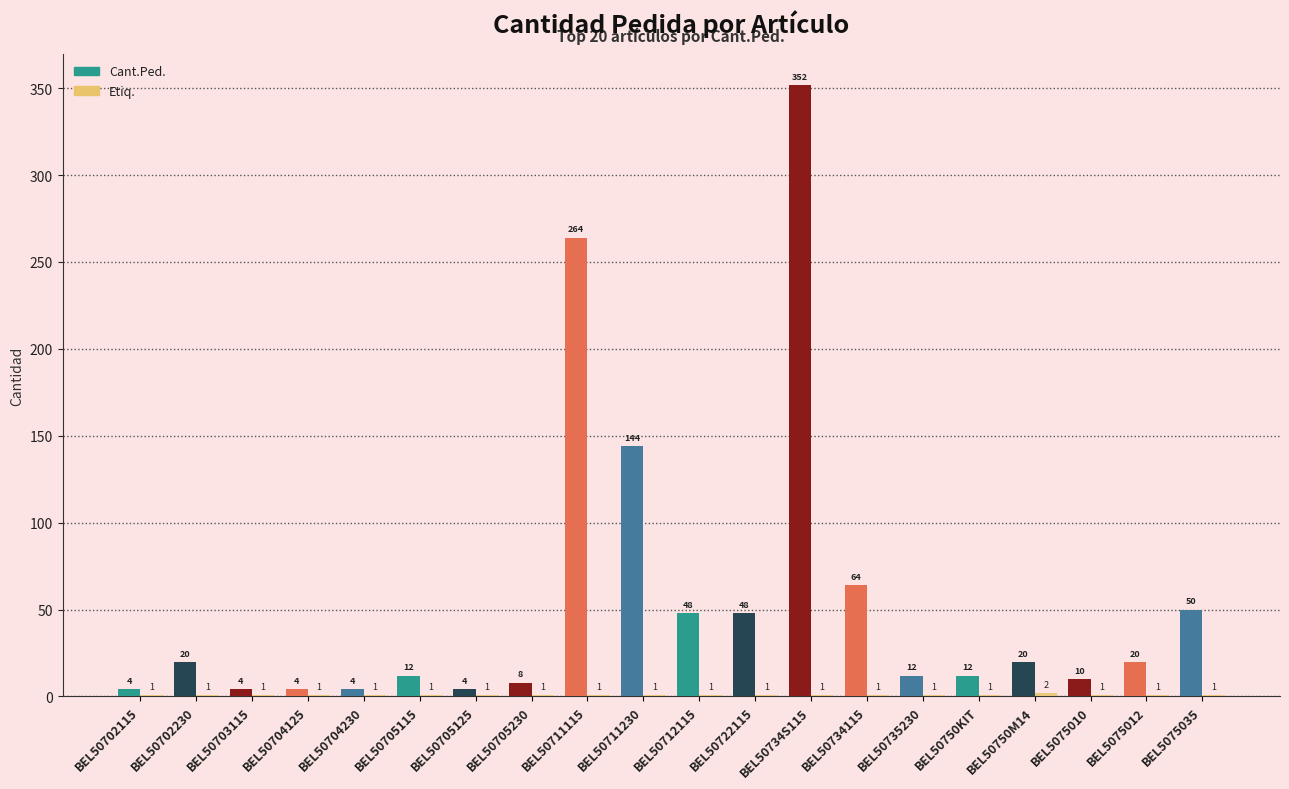

What is the greatest value displayed?

352